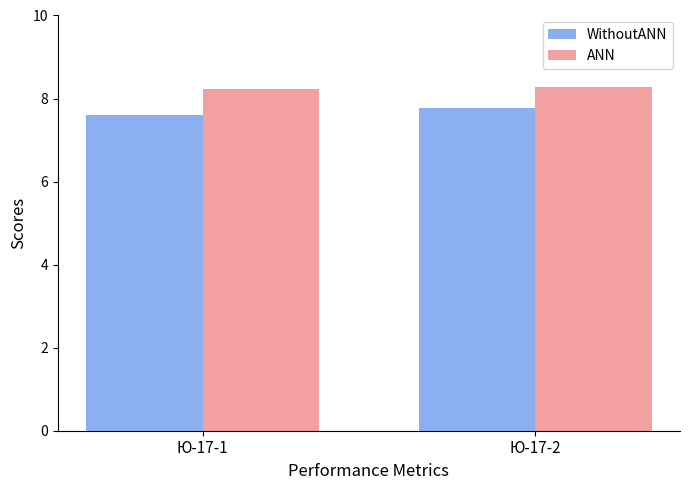

Are the bars grouped side by side (vs. stacked)?

Yes